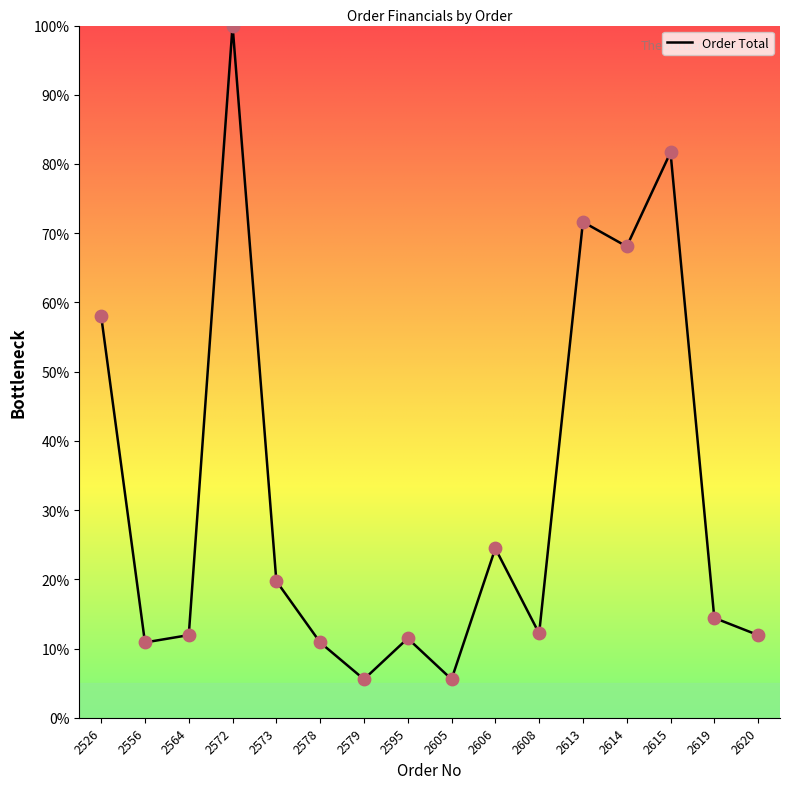

Which has a higher value, 2573 or 2595?

2573